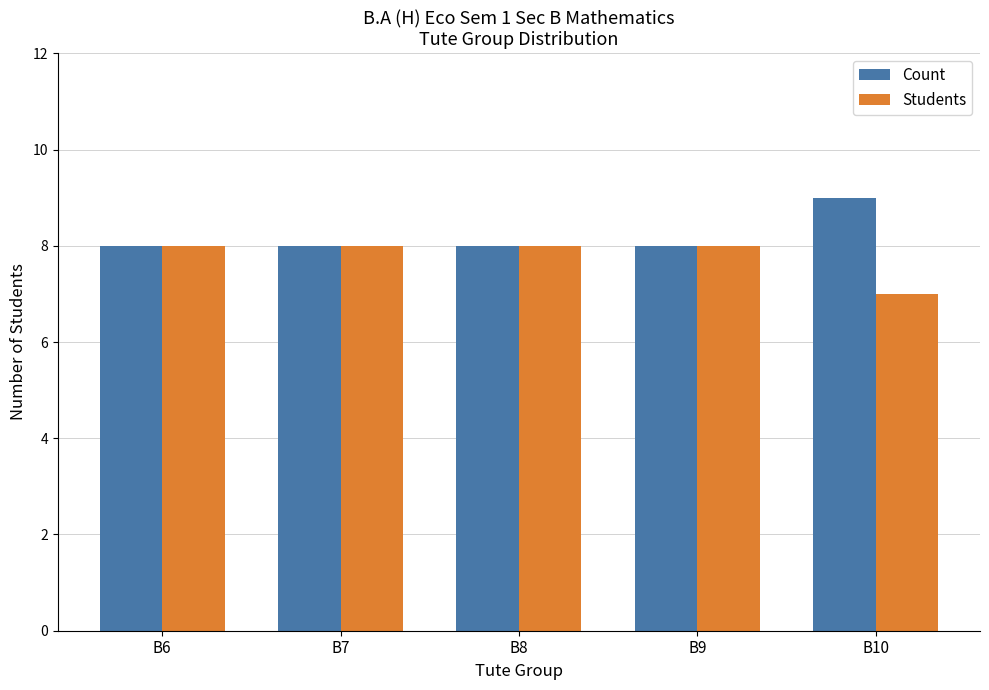

The Count series shows 8 at B6. True or false?

True